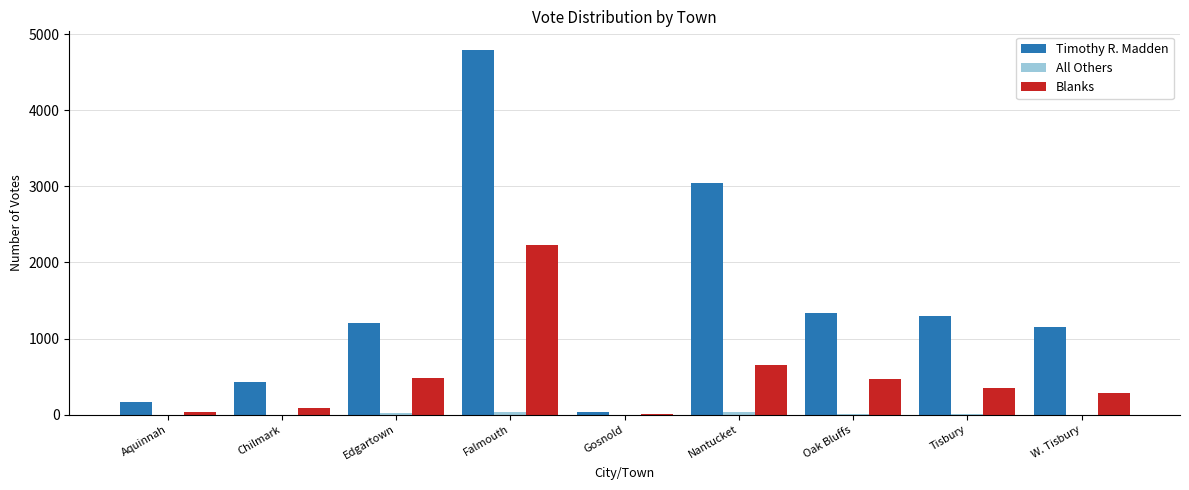

Does the chart contain stacked bars?

No